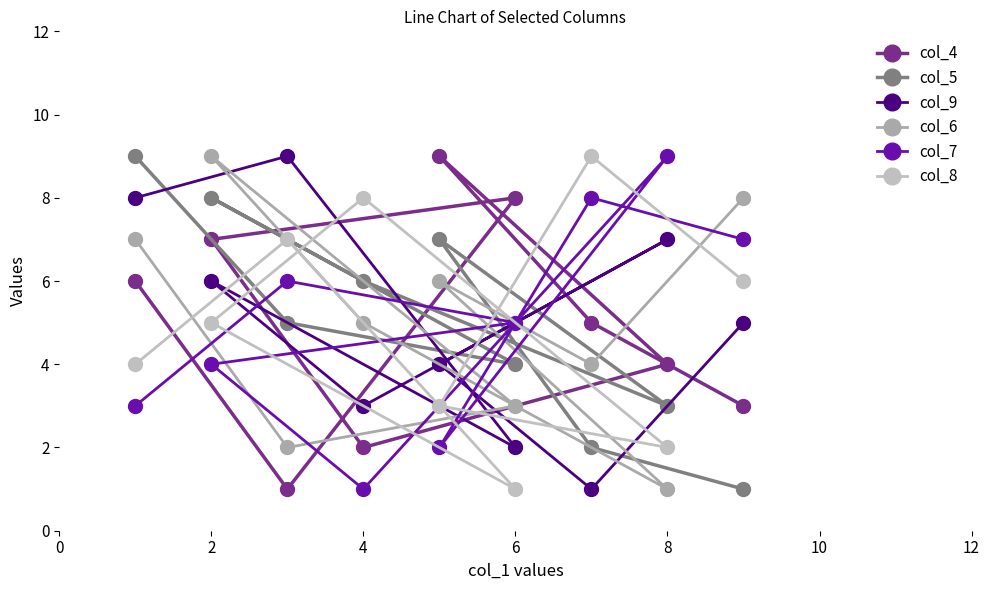

What is the difference between the maximum and minimum values in the col_7 series?

8